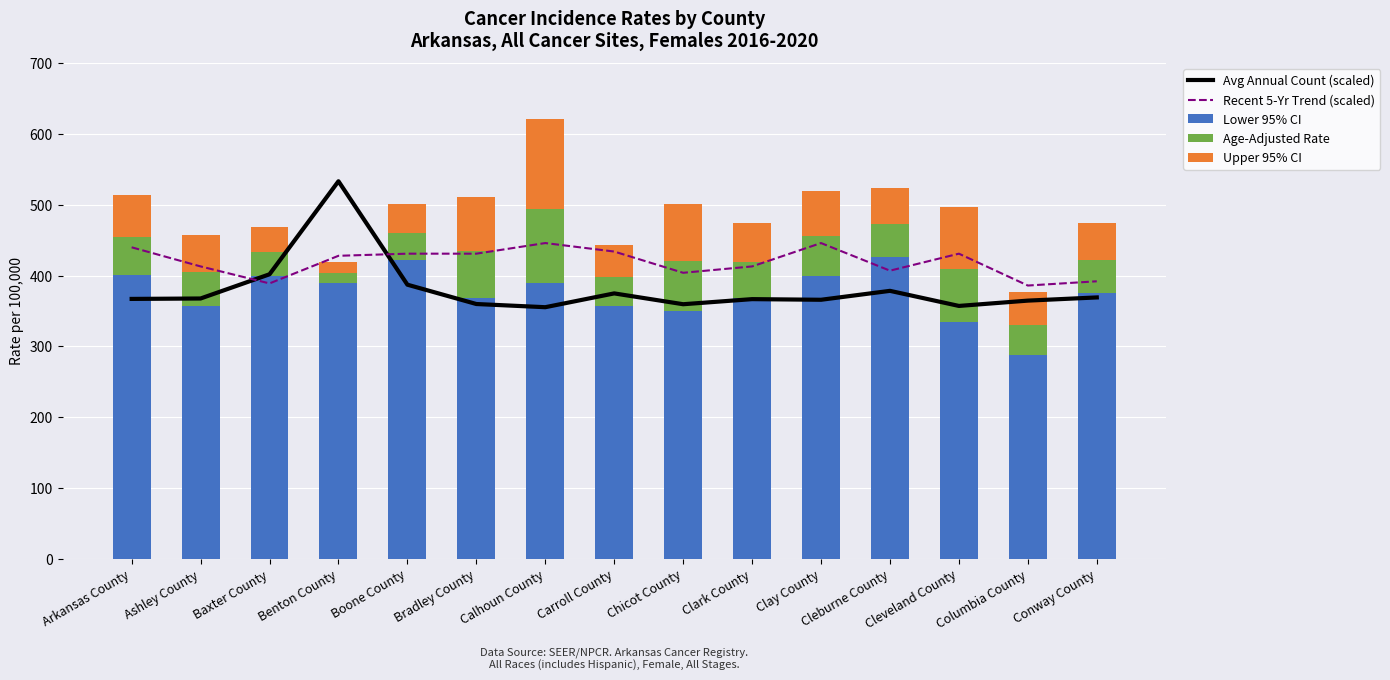

What is the spread (max minus min) of values at Conway County?

344.9